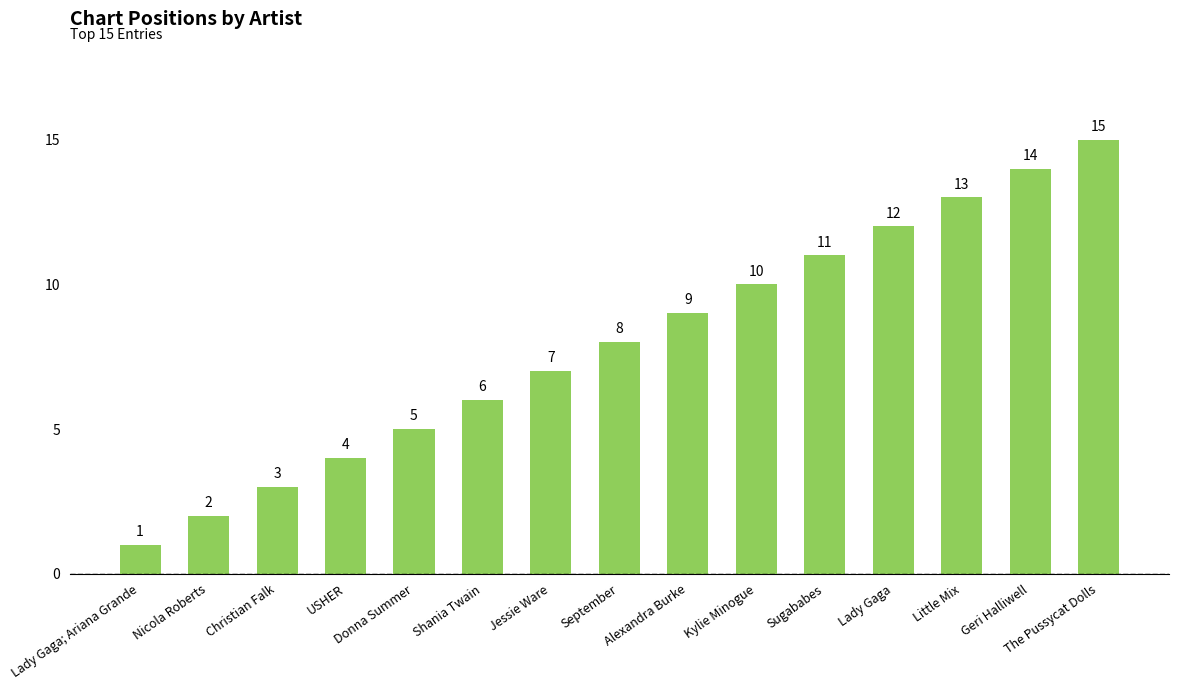

Is it true that the value at Donna Summer is 7?

False